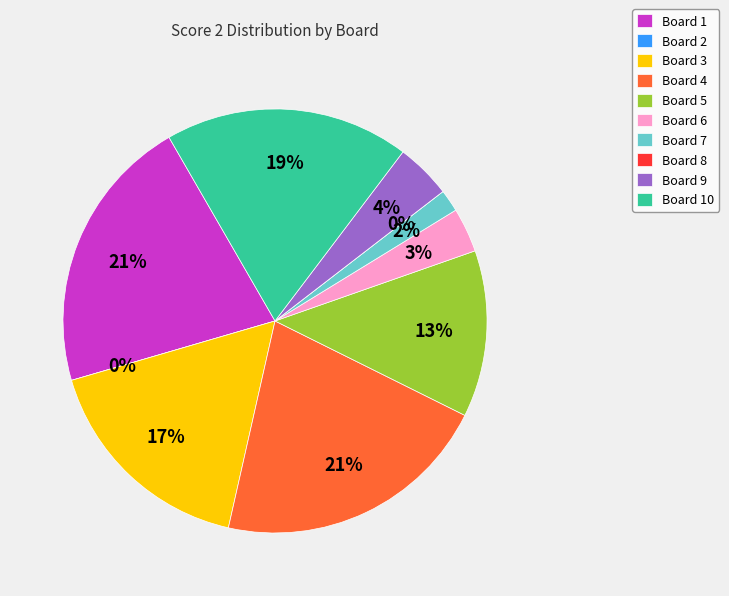

How many slices are in this pie chart?

10